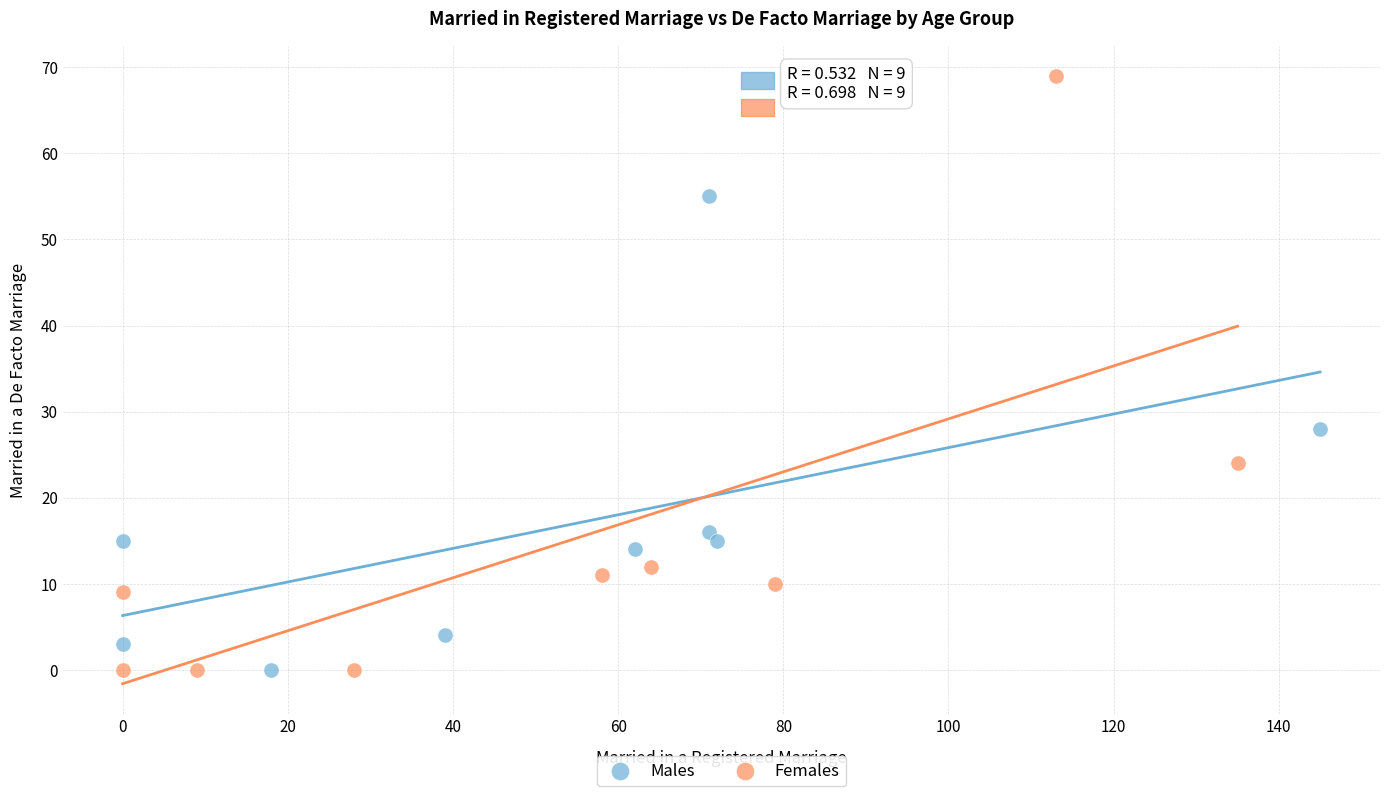

Which series reaches the maximum Y coordinate?

Females